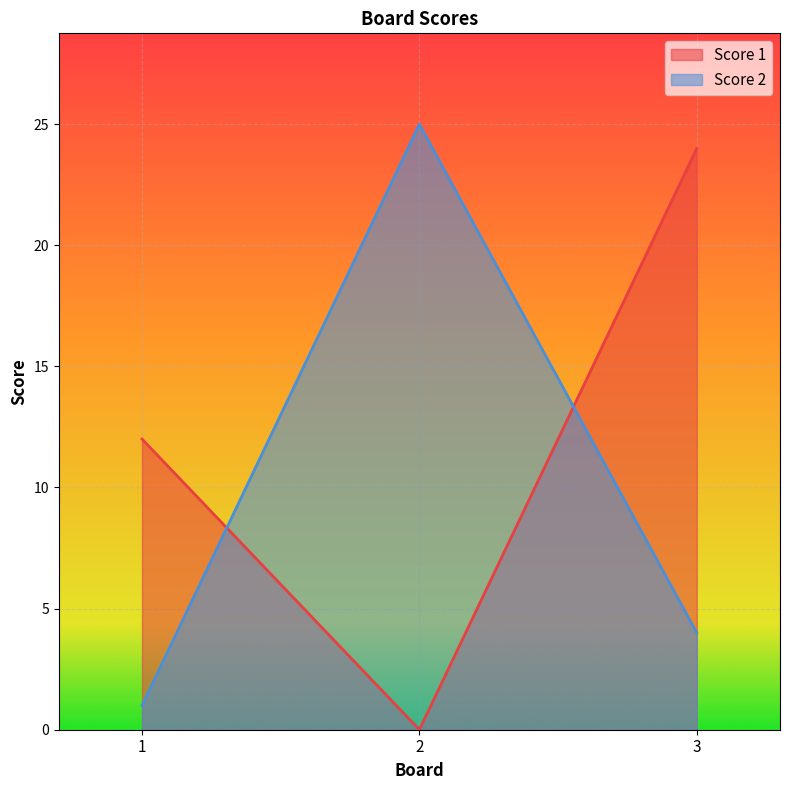

At how many categories does at least one series exceed 13?

2